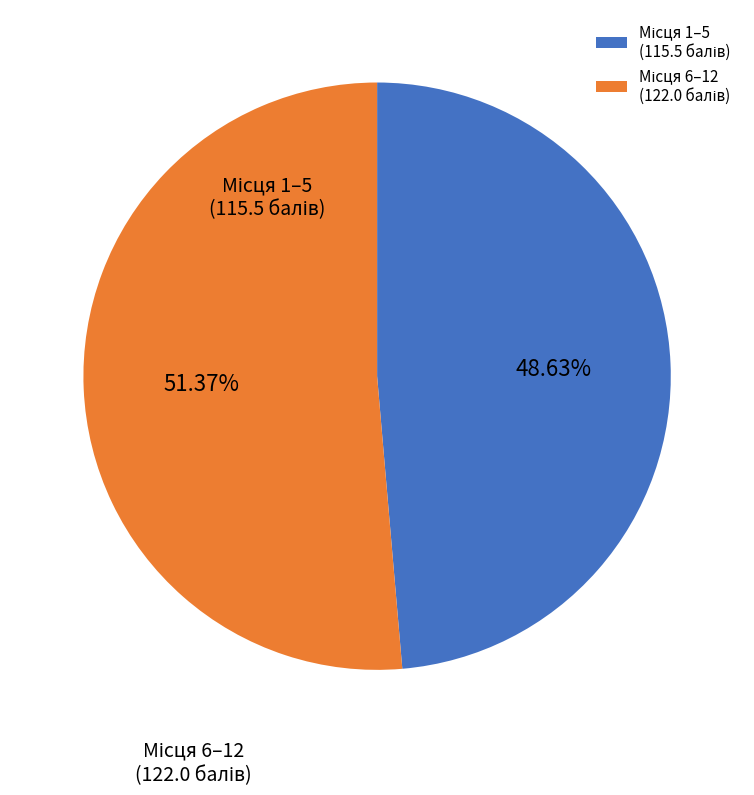

Is there any slice that represents more than half of the pie?

Yes